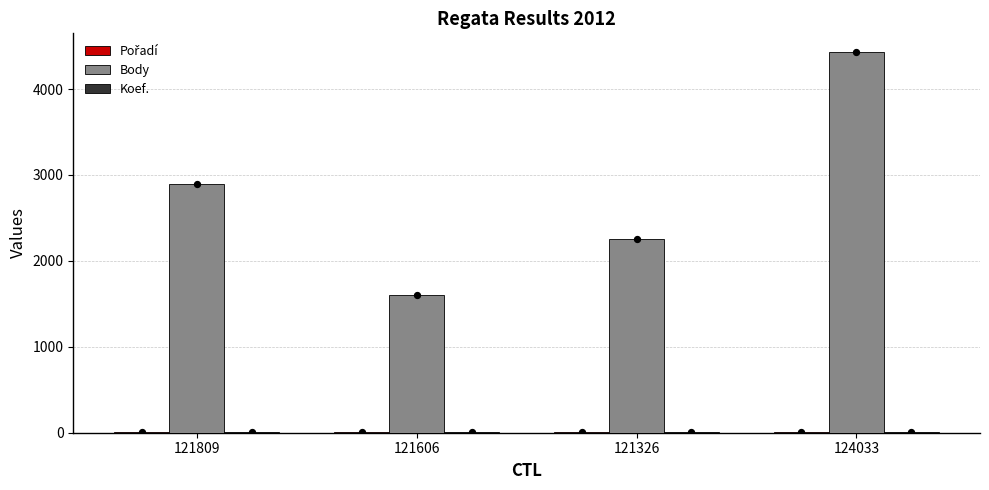

At how many categories does at least one series exceed 2582?

2